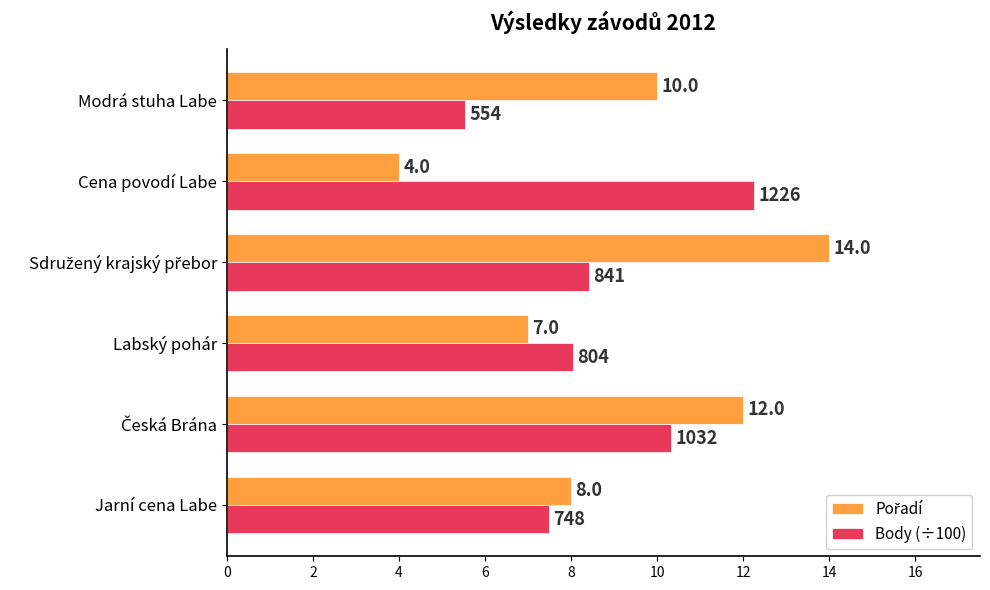

Which series changed the most between Labský pohár and Cena povodí Labe?

Body (÷100)